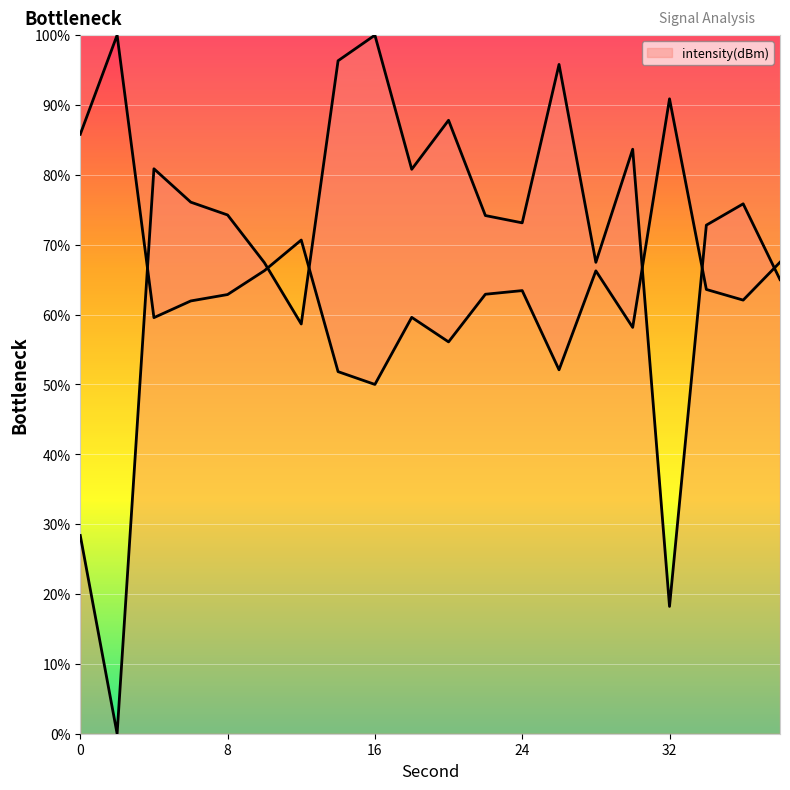

What is the difference between the maximum and second lowest values?

81.8